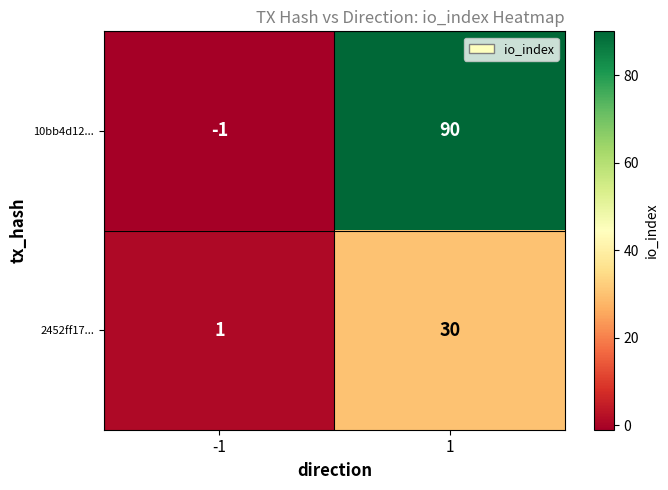

Reading left to right, extract all data points from this chart.

10bb4d12...: -1	90
2452ff17...: 1	30